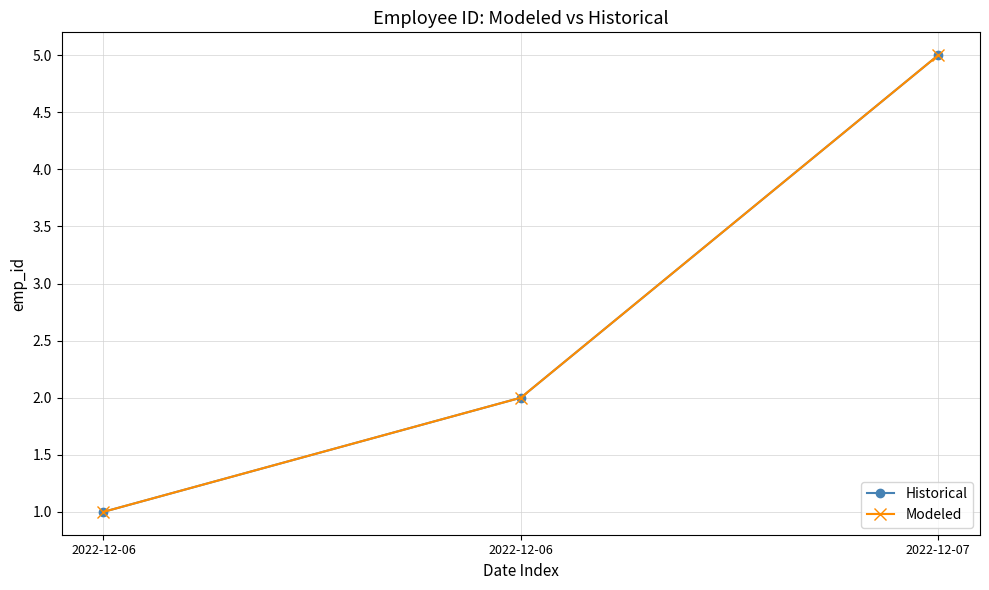

Does the chart have visible grid lines?

Yes